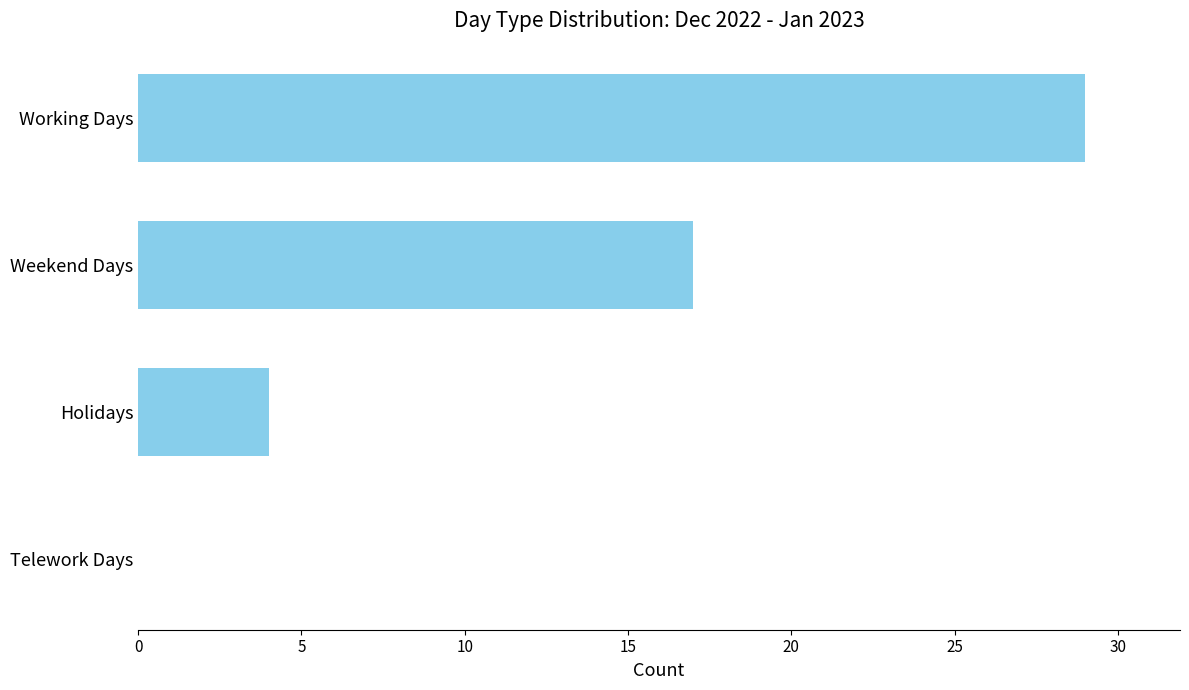

Which label corresponds to the largest value in the chart?

Working Days